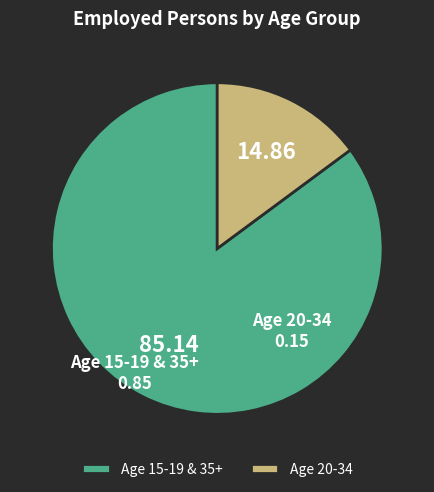

Is the sum of Age 15-19 & 35+ and Age 20-34 greater than half?

Yes